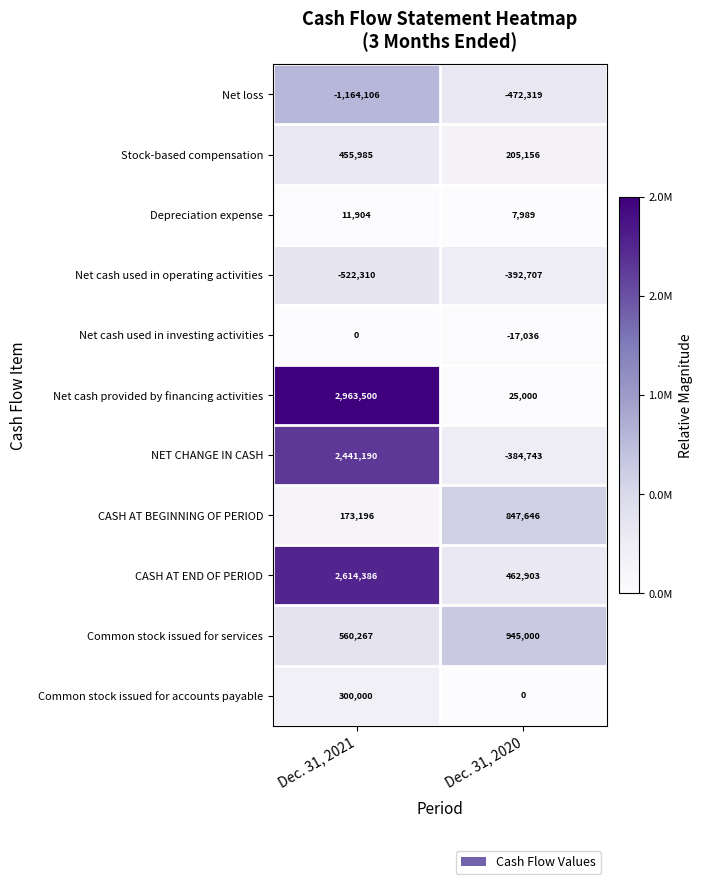

Reading left to right, transcribe all the data shown in this chart.

Net loss: Dec. 31, 2021=-1164106	Dec. 31, 2020=-472319
Stock-based compensation: Dec. 31, 2021=455985	Dec. 31, 2020=205156
Depreciation expense: Dec. 31, 2021=11904	Dec. 31, 2020=7989
Net cash used in operating activities: Dec. 31, 2021=-522310	Dec. 31, 2020=-392707
Net cash used in investing activities: Dec. 31, 2021=0	Dec. 31, 2020=-17036
Net cash provided by financing activities: Dec. 31, 2021=2963500	Dec. 31, 2020=25000
NET CHANGE IN CASH: Dec. 31, 2021=2441190	Dec. 31, 2020=-384743
CASH AT BEGINNING OF PERIOD: Dec. 31, 2021=173196	Dec. 31, 2020=847646
CASH AT END OF PERIOD: Dec. 31, 2021=2614386	Dec. 31, 2020=462903
Common stock issued for services: Dec. 31, 2021=560267	Dec. 31, 2020=945000
Common stock issued for accounts payable: Dec. 31, 2021=300000	Dec. 31, 2020=0